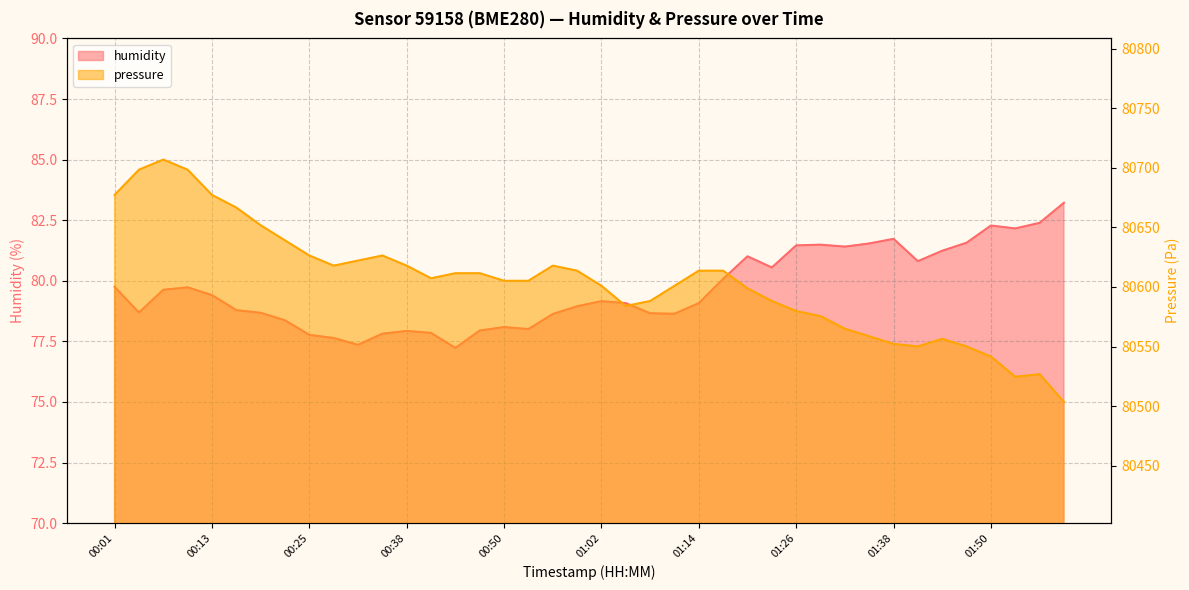

True or false: humidity has a value of 140.1 at 01:02.

False